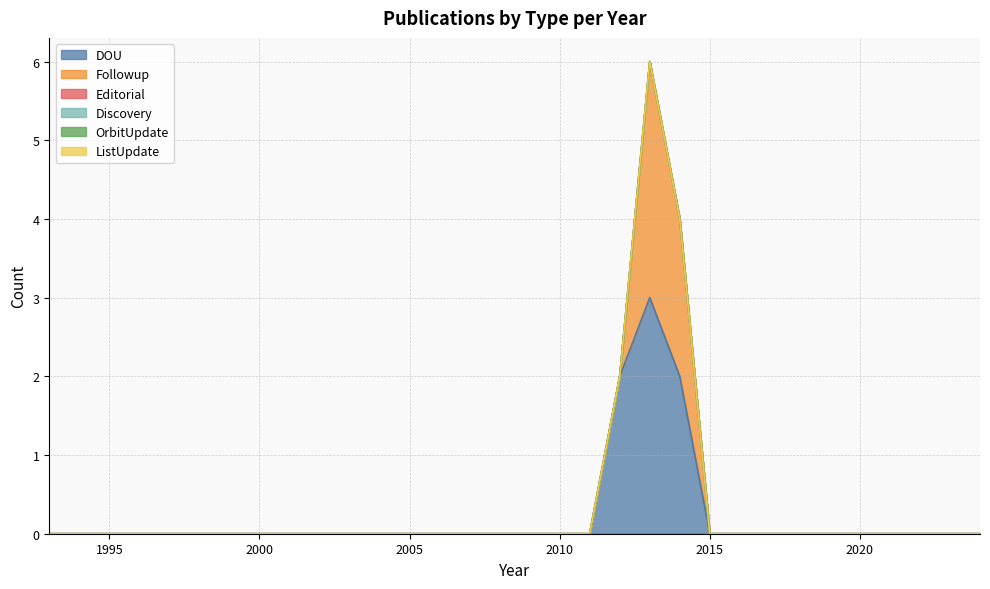

How many DOU values are between 0 and 1?

29